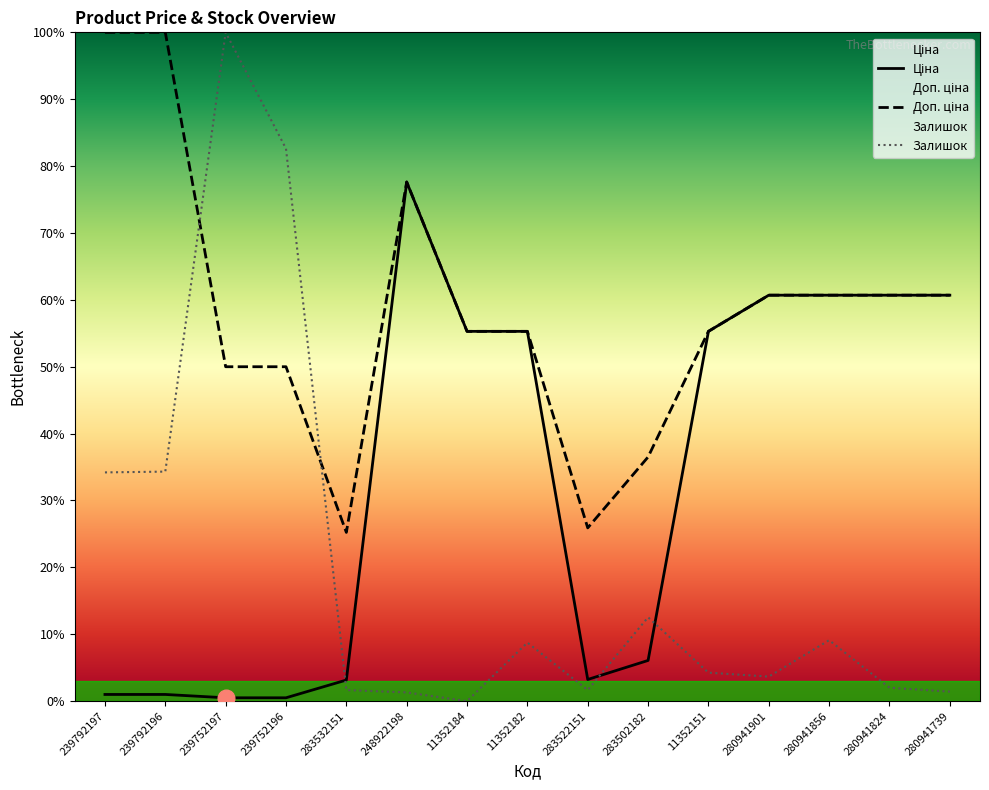

How many lines are shown in the chart?

3